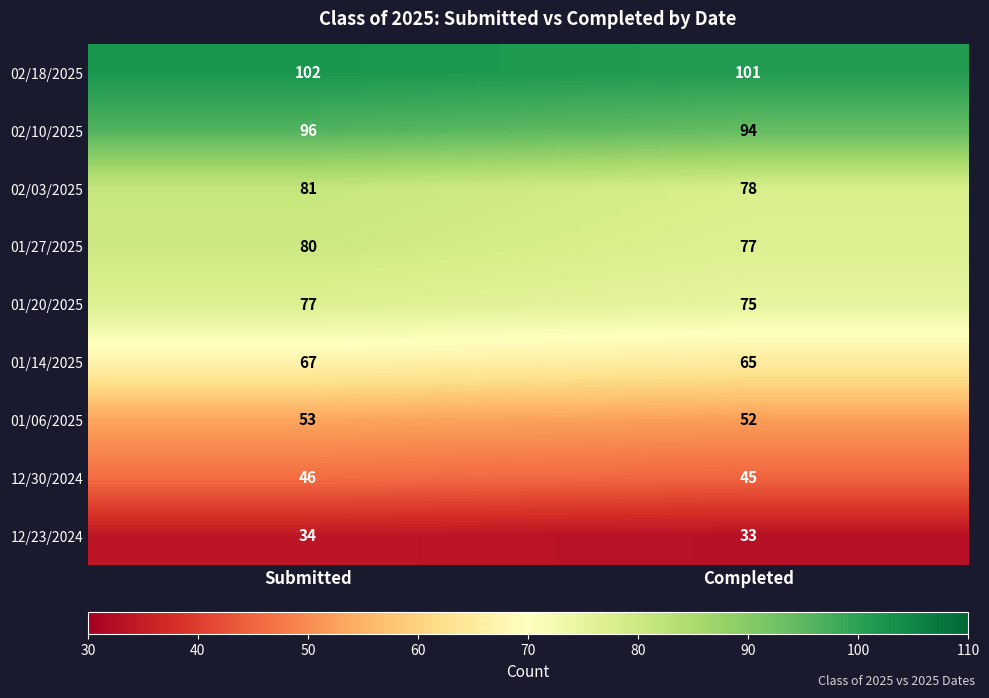

Reading left to right, what are all the values shown in this chart?

02/18/2025: 102	101
02/10/2025: 96	94
02/03/2025: 81	78
01/27/2025: 80	77
01/20/2025: 77	75
01/14/2025: 67	65
01/06/2025: 53	52
12/30/2024: 46	45
12/23/2024: 34	33